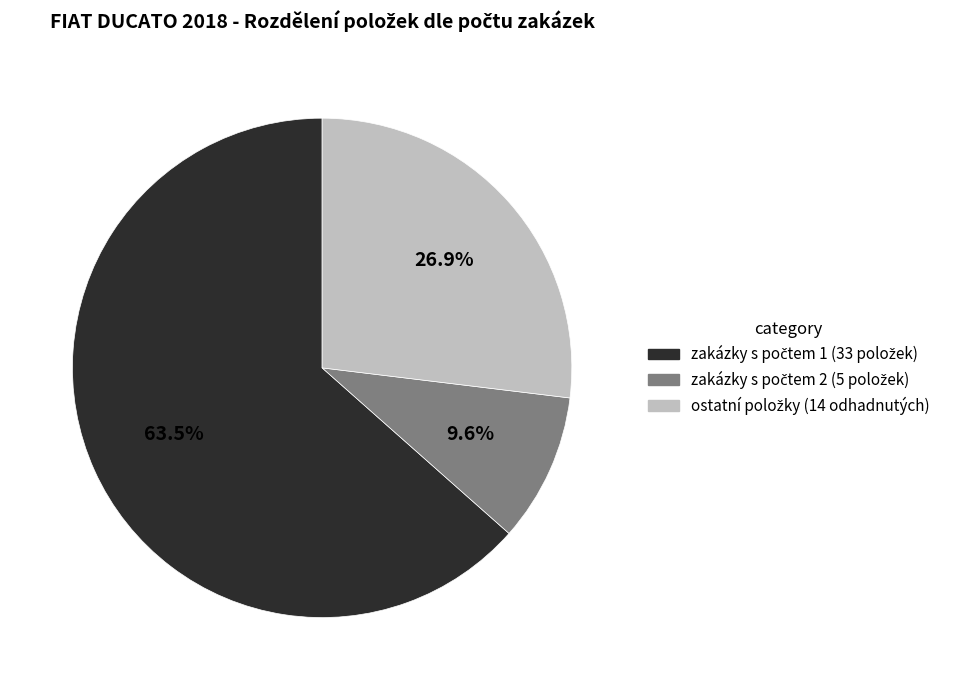

Is there any slice that represents more than half of the pie?

Yes